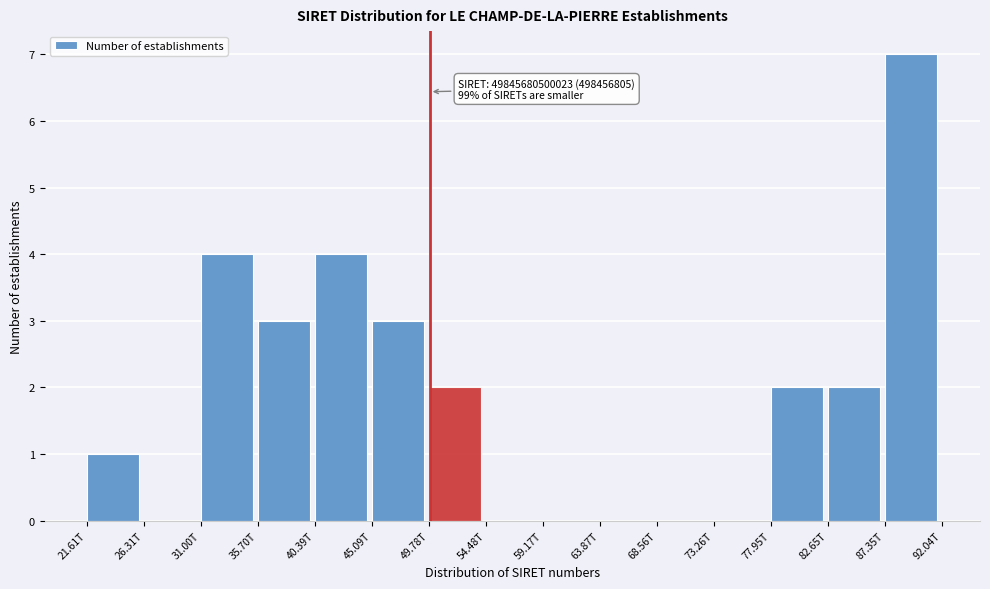

Reading left to right, what are all the values shown in this chart?

21.61T=1	26.31T=0	31.00T=4	35.70T=3	40.39T=4	45.09T=3	49.78T=2	54.48T=0	59.17T=0	63.87T=0	68.56T=0	73.26T=0	77.95T=2	82.65T=2	87.35T=7